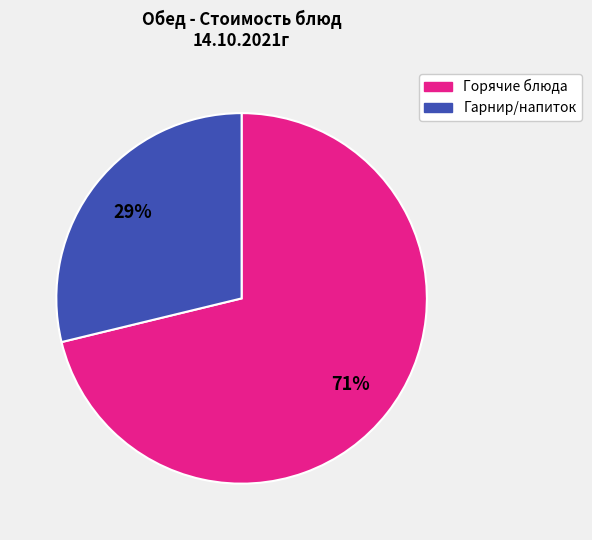

Does any single category account for the majority?

Yes